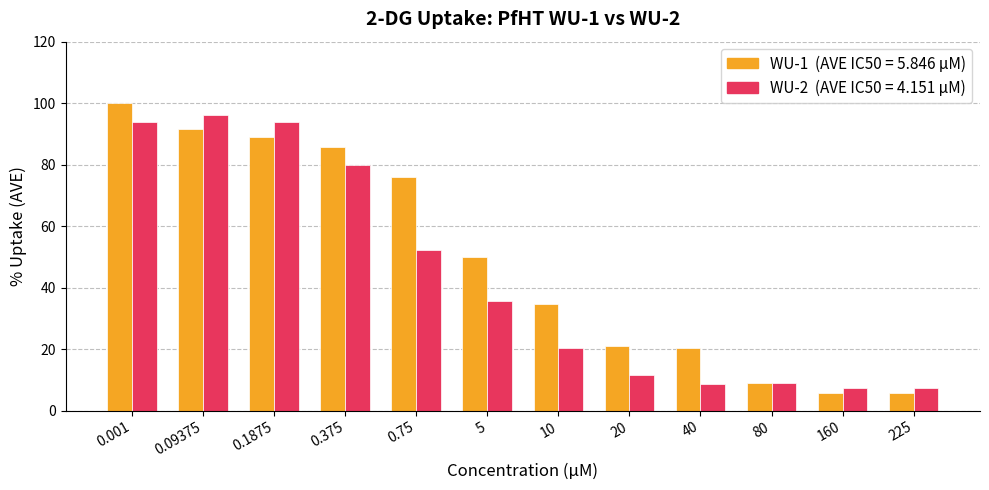

What is the spread (max minus min) of values at 20?

9.5